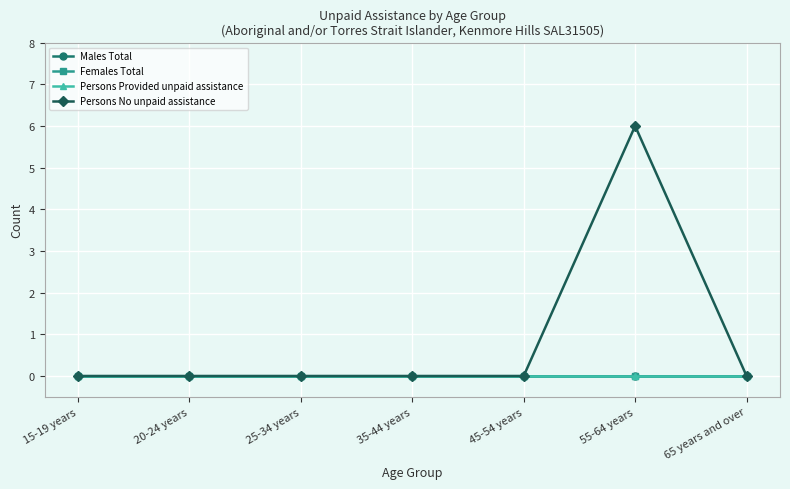

Which series has the largest total across all categories?

Persons No unpaid assistance